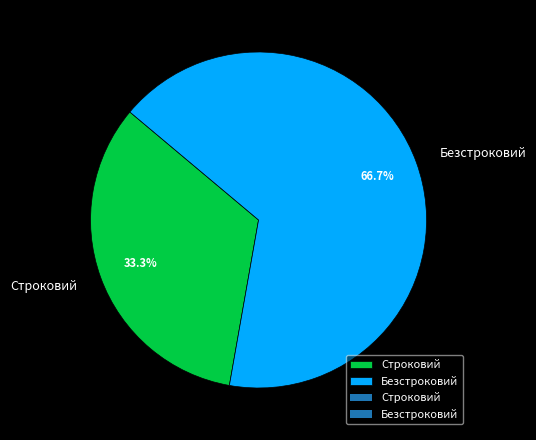

How many slices are in this pie chart?

2